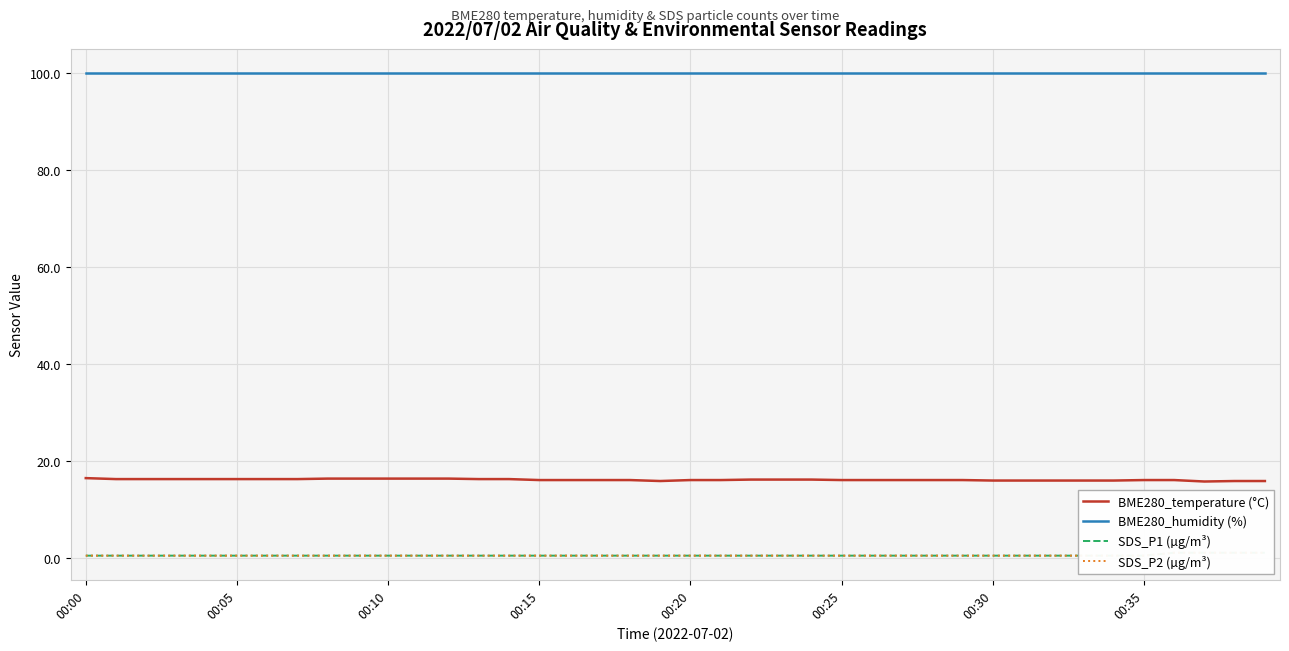

What is the difference between the maximum and minimum values in the SDS_P1 (µg/m³) series?

0.6